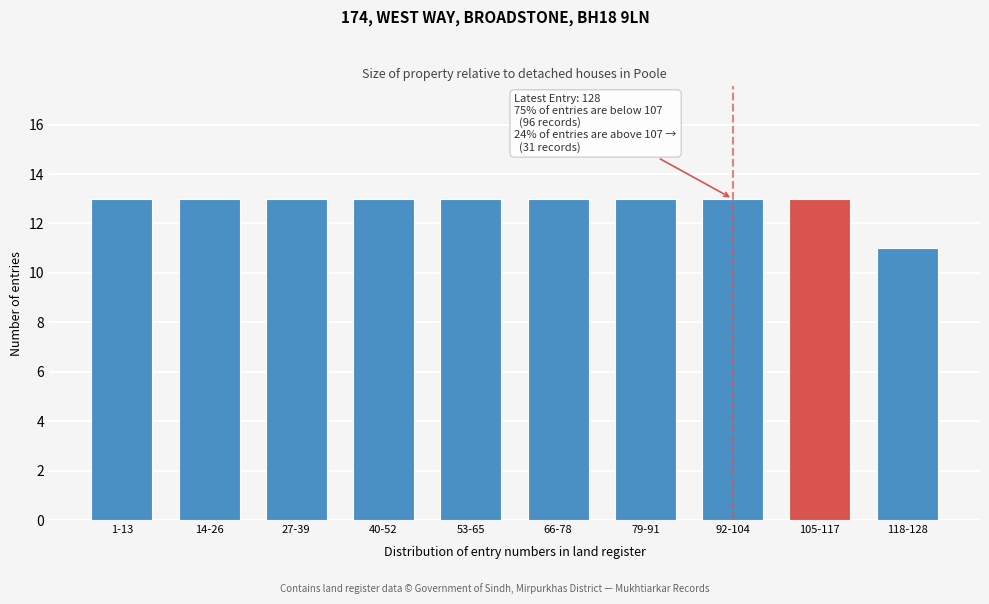

Reading left to right, list all the values displayed in this chart.

13	13	13	13	13	13	13	13	13	11